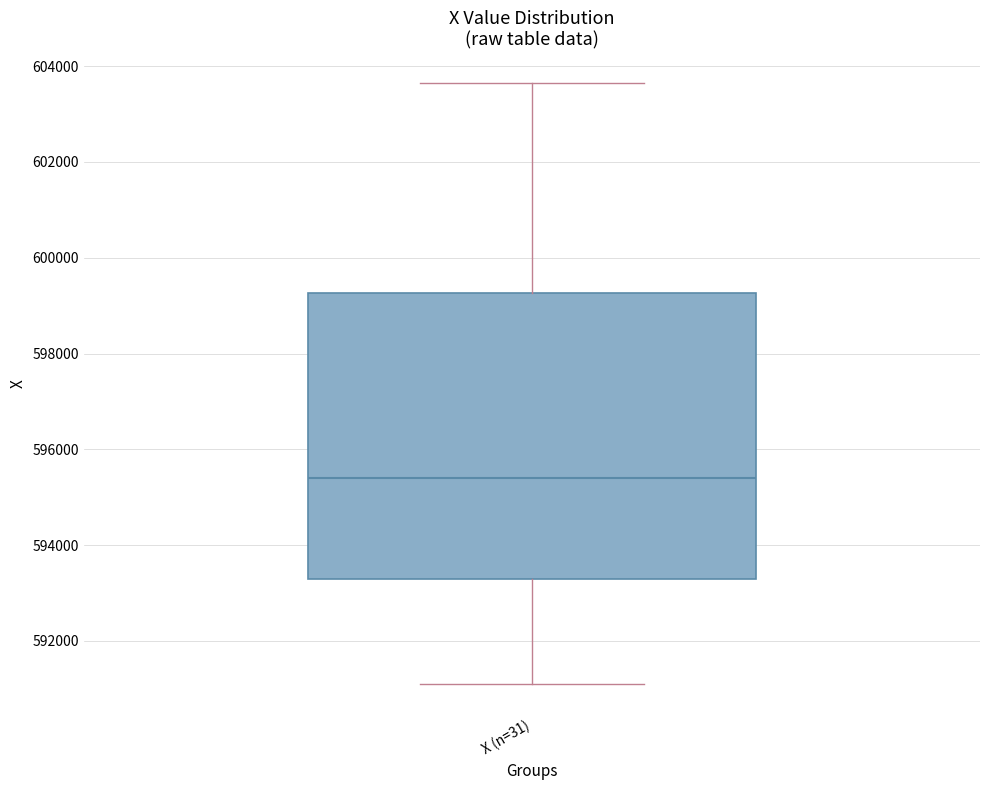

Transcribe this box plot: give where the median line is, the range the box spans, and where the two whiskers end, as read against the y-axis. The values are not printed on the chart, so give them approximately, as read against the axis.

median 595400, box 593200 to 599200, whiskers 591200 to 603600